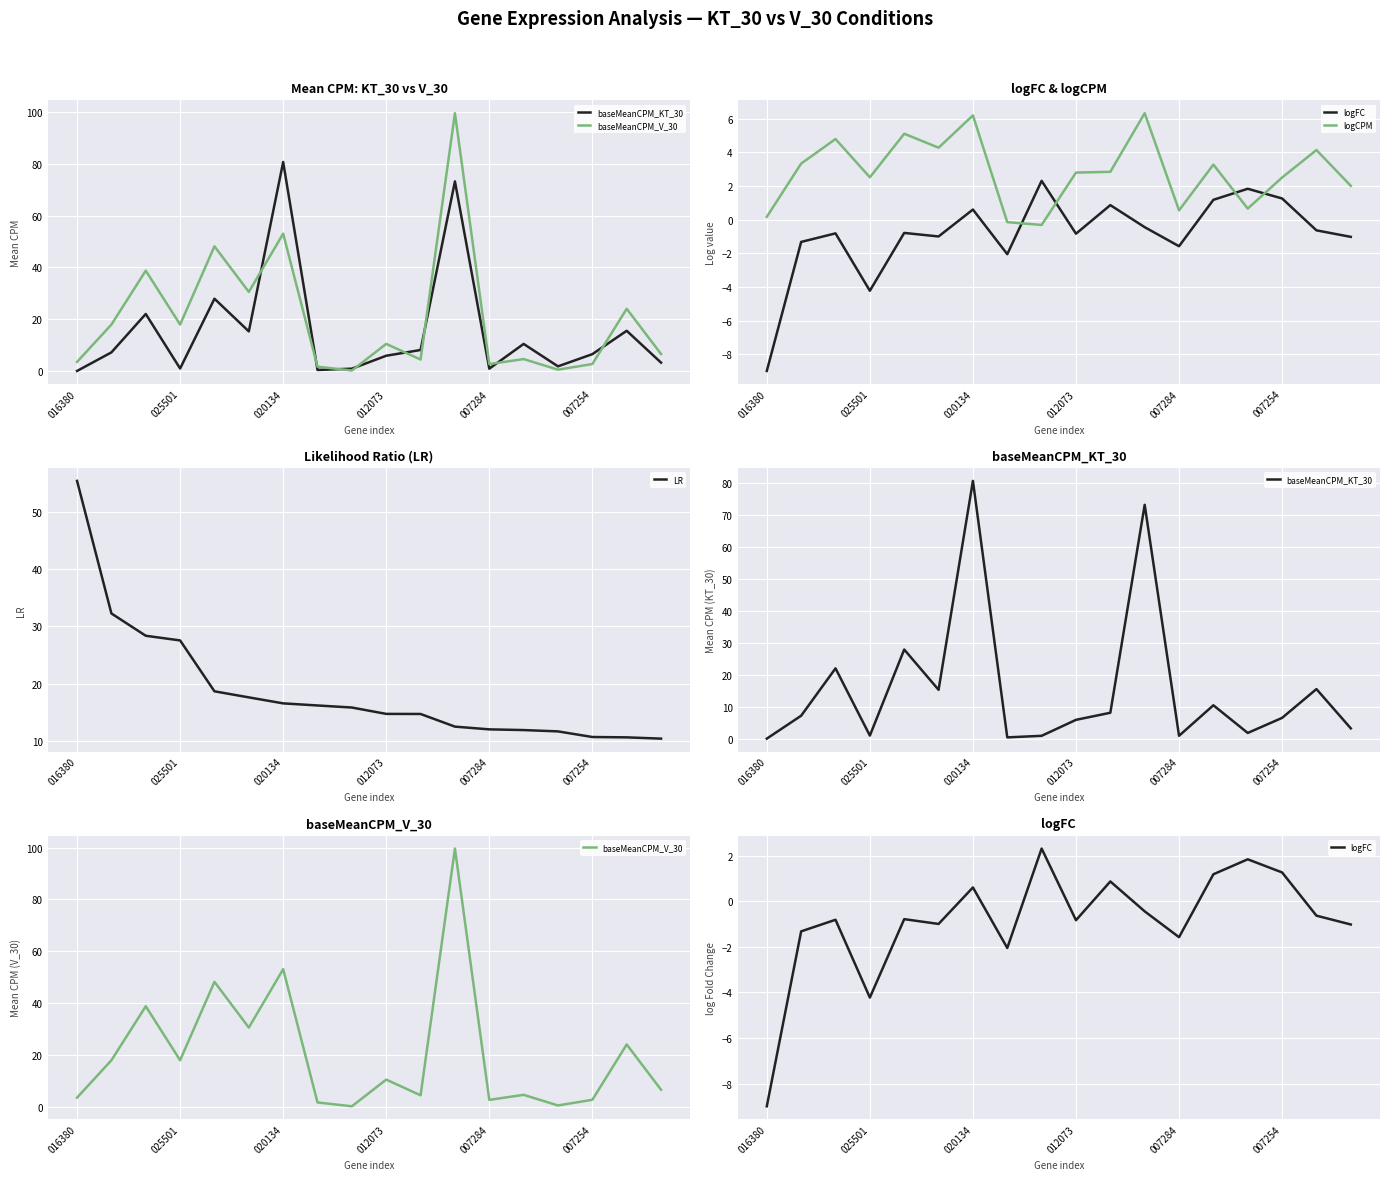

Is it true that LR equals 10.7 at 007254?

True